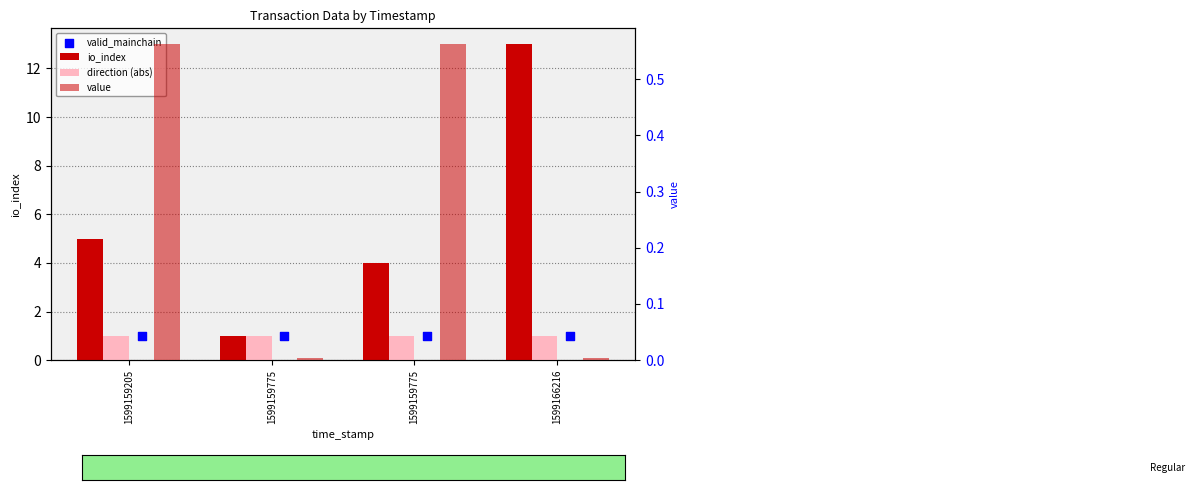

Which series has the largest total across all categories?

io_index